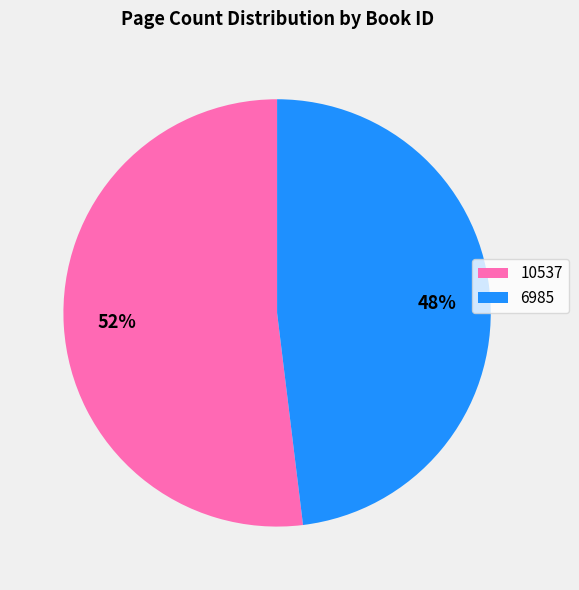

How many slices are in this pie chart?

2